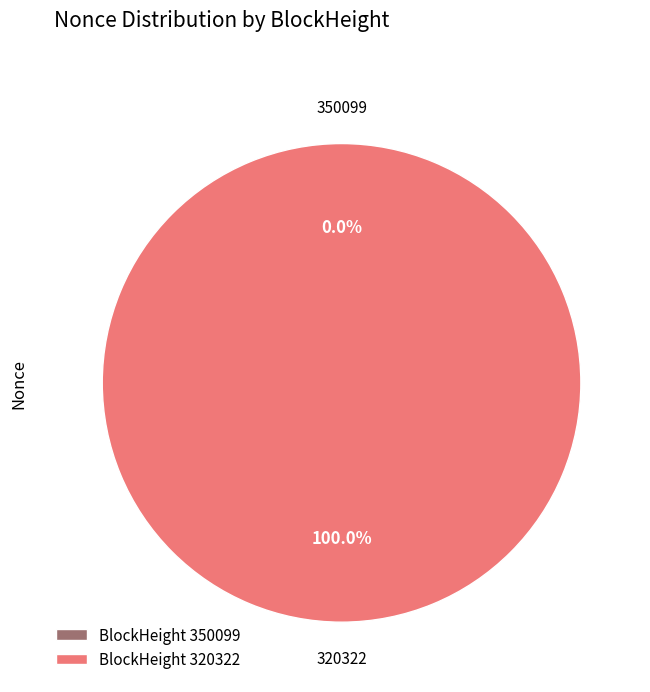

Between 350099 and 320322, which is larger?

320322